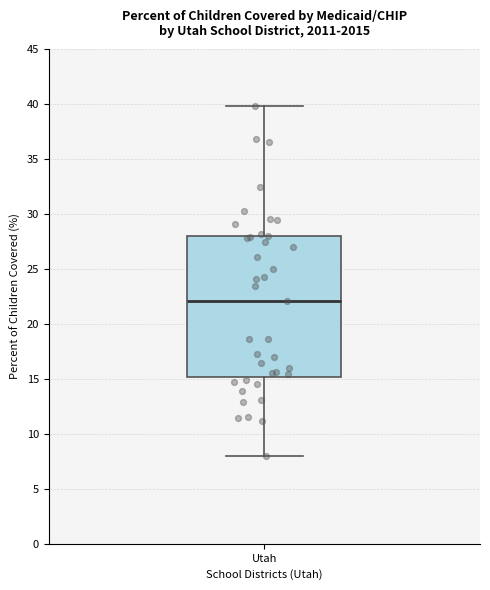

Where is the upper edge of the box for Utah on the y-axis? The values are not printed on the chart, so give them approximately, as read against the axis.

28